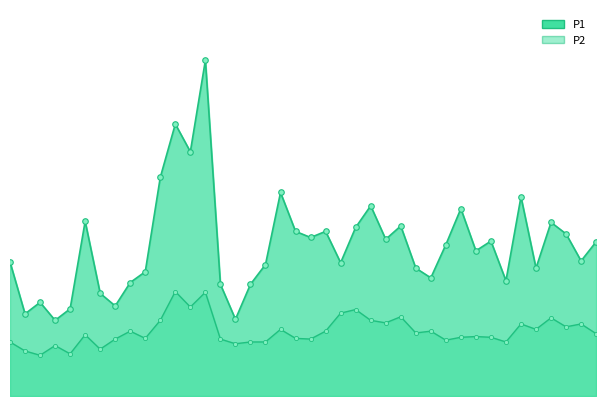

Read the P2 value at 08:58.

2.1